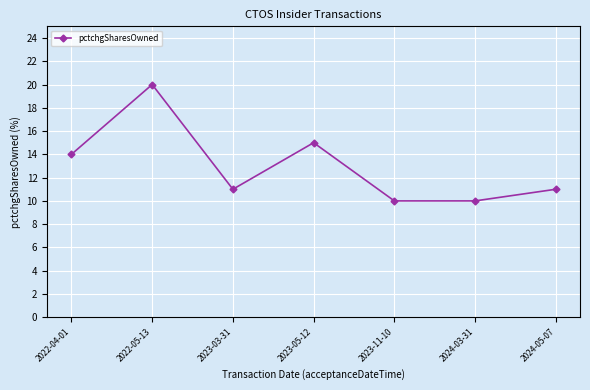

Reading right to left, what are all the values shown in this chart?

11	10	10	15	11	20	14